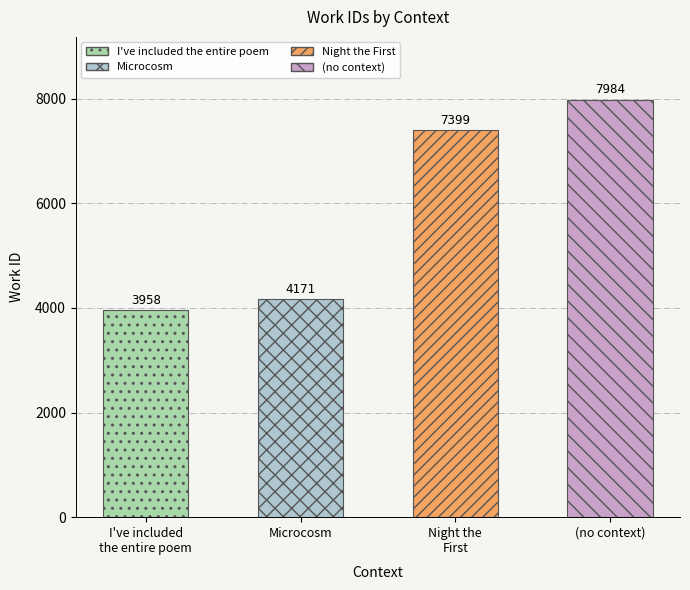

True or false: the data shows 7399 at Night the First.

True